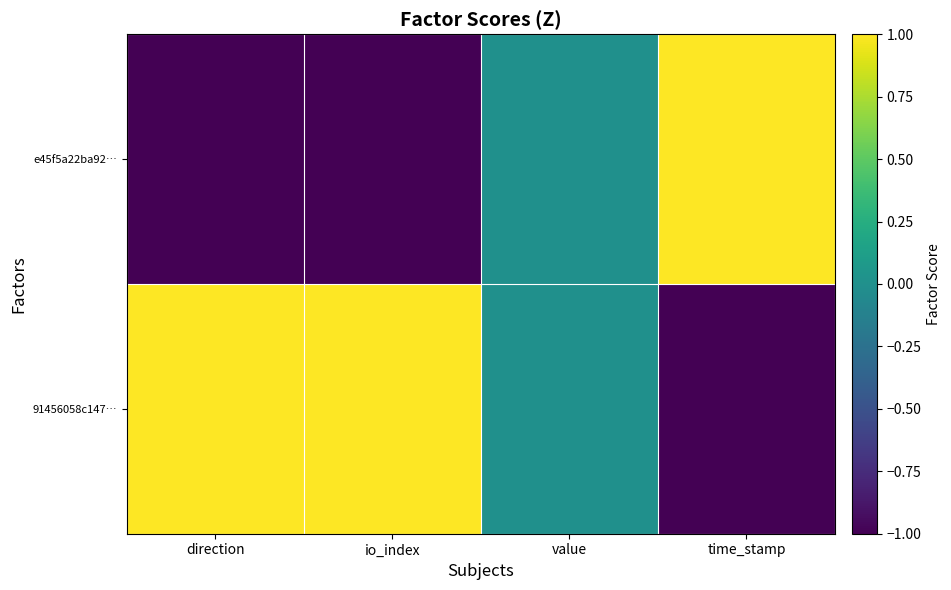

At which category is the sum across all series the highest?

direction